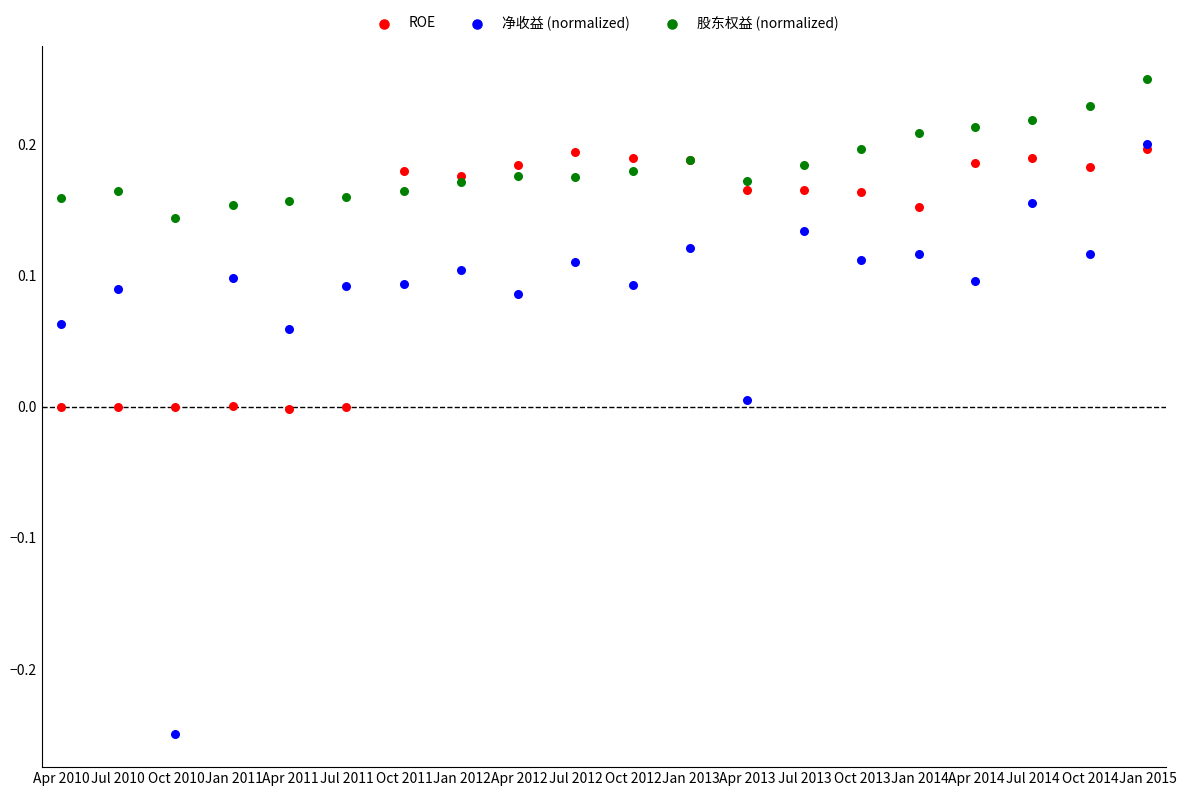

Which series reaches the maximum Y coordinate?

股东权益 (normalized)